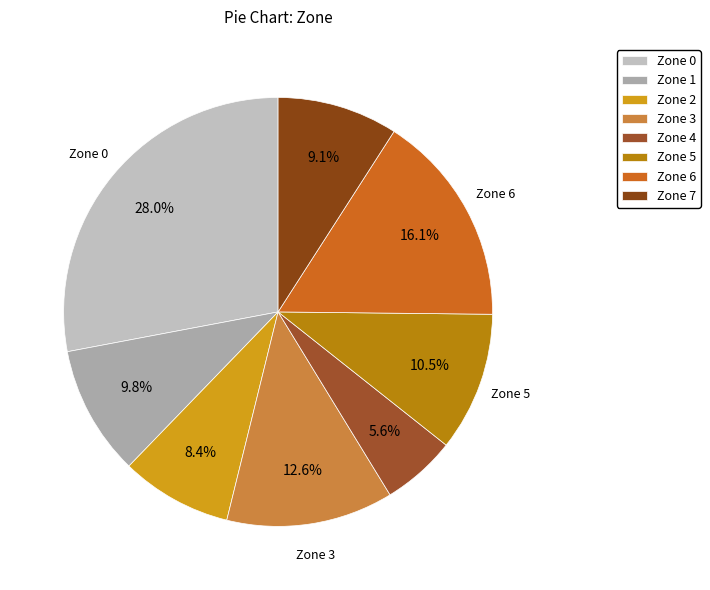

How many segments does this pie chart have?

8